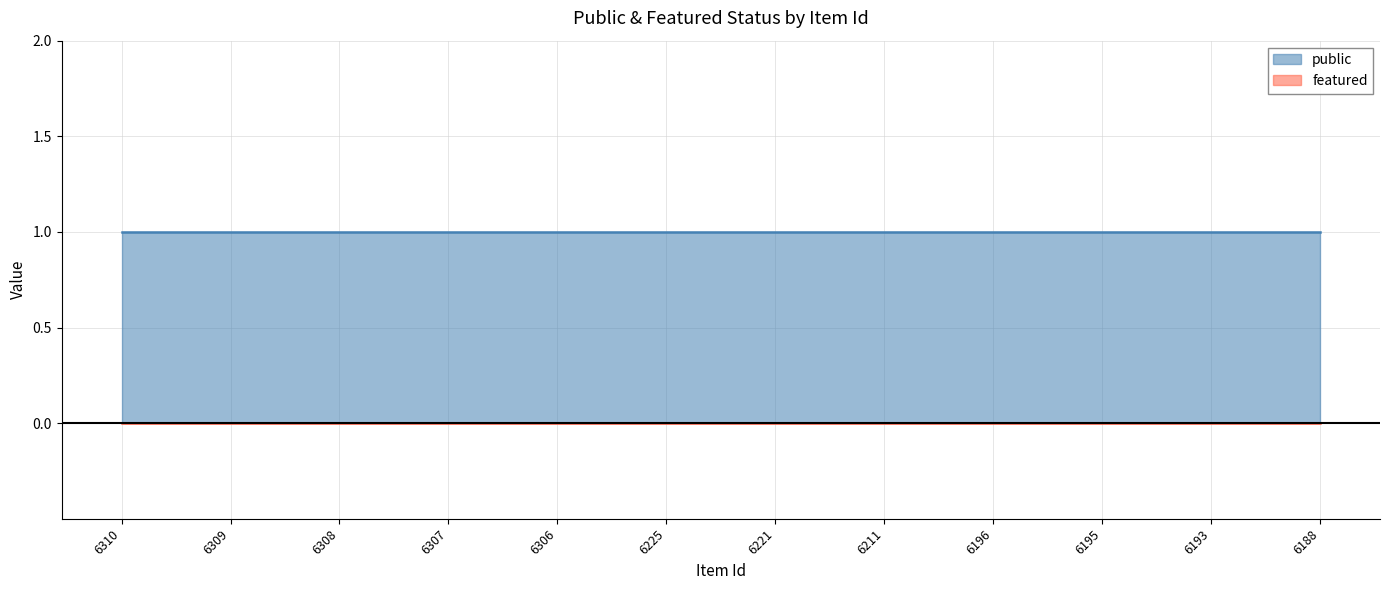

True or false: featured has more than 2 points higher than both neighbors.

False